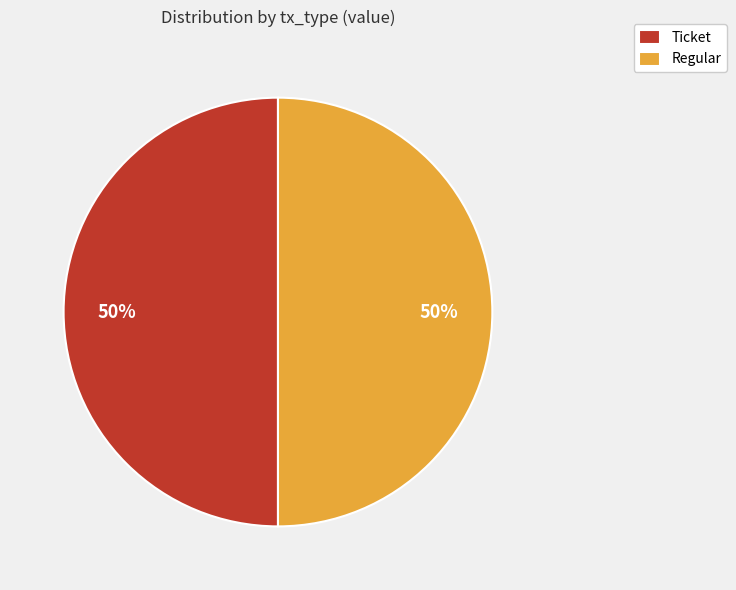

Is the sum of Regular and Ticket greater than half?

Yes